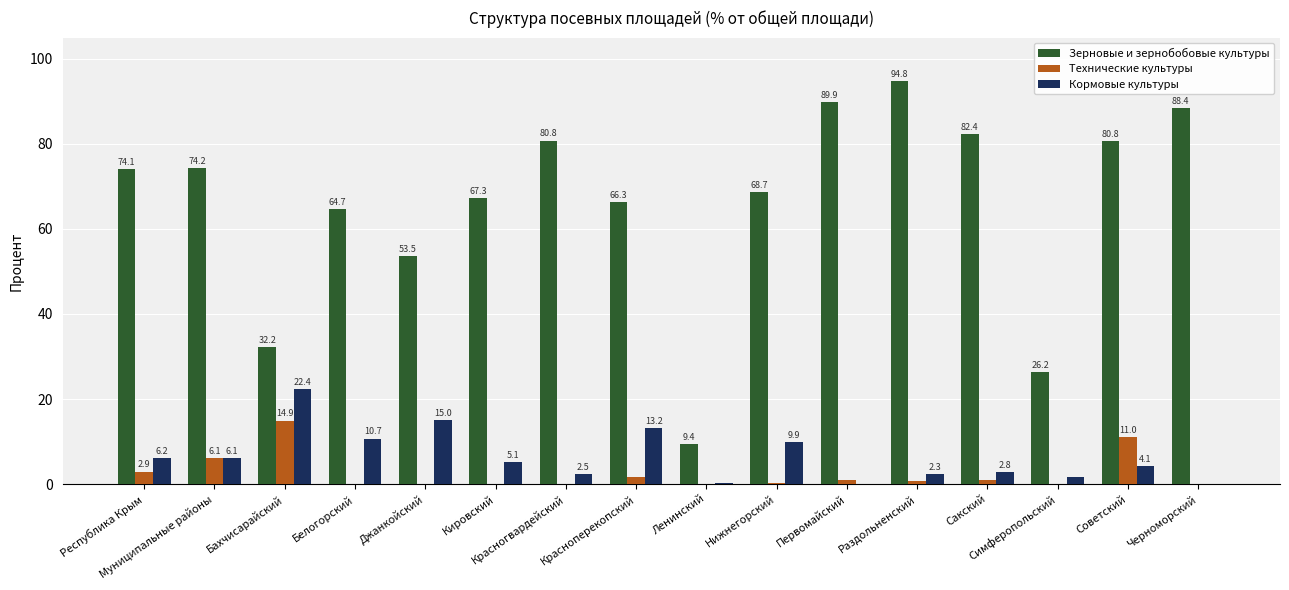

What are all the series names shown in the legend?

Зерновые и зернобобовые культуры, Технические культуры, Кормовые культуры